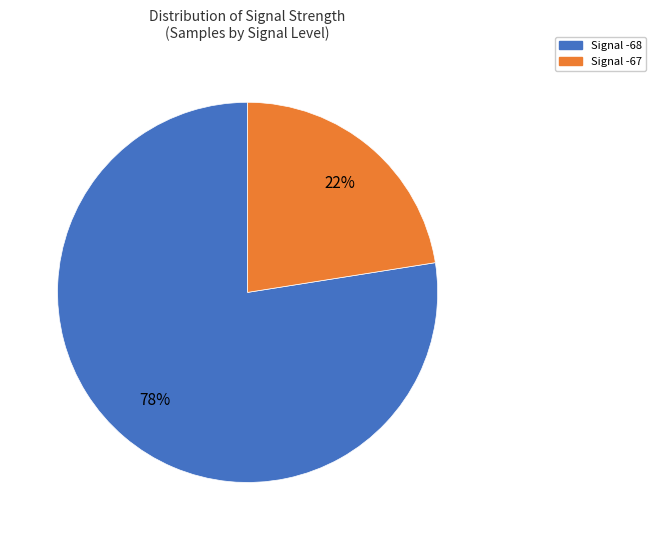

To the nearest percent, what is the average slice percentage?

50%